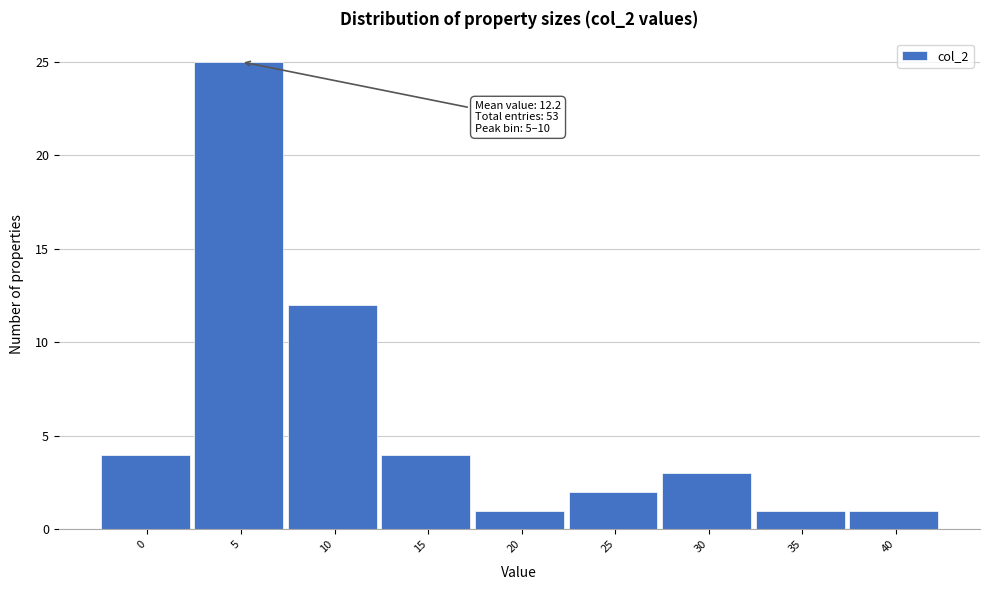

Reading left to right, list all the values displayed in this chart.

4	25	12	4	1	2	3	1	1